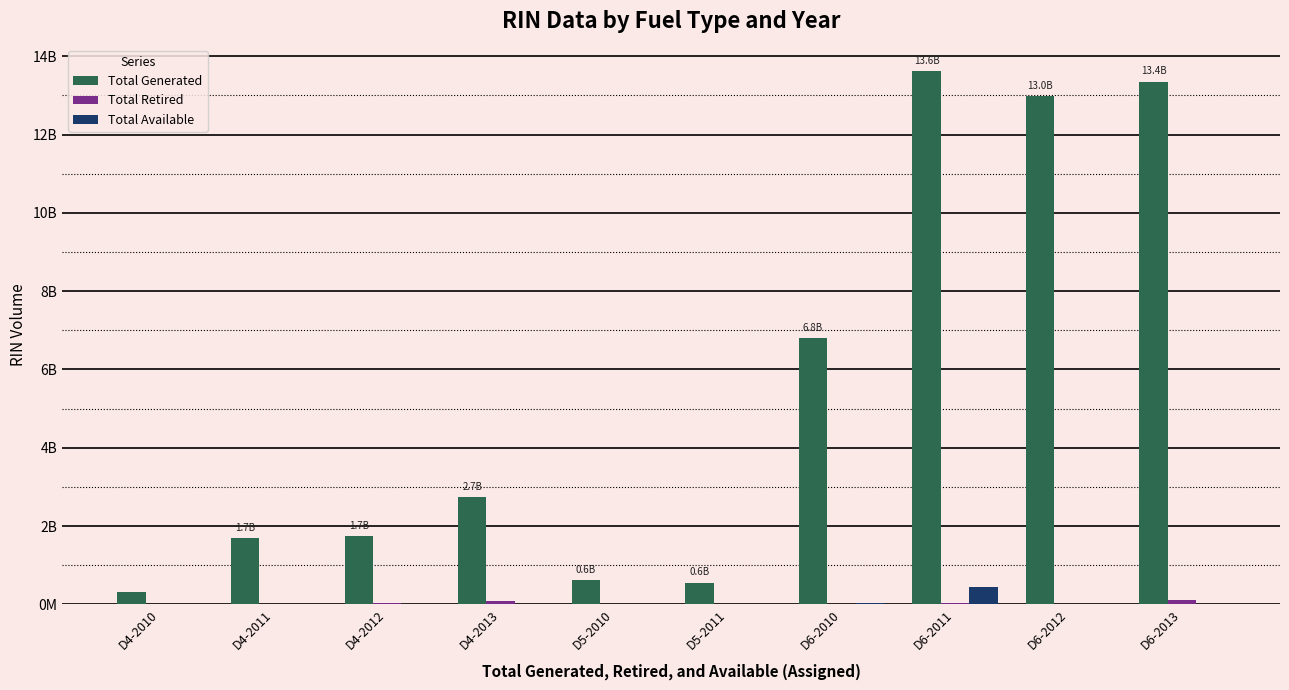

Is it true that Total Retired equals 3829701 at D4-2011?

False